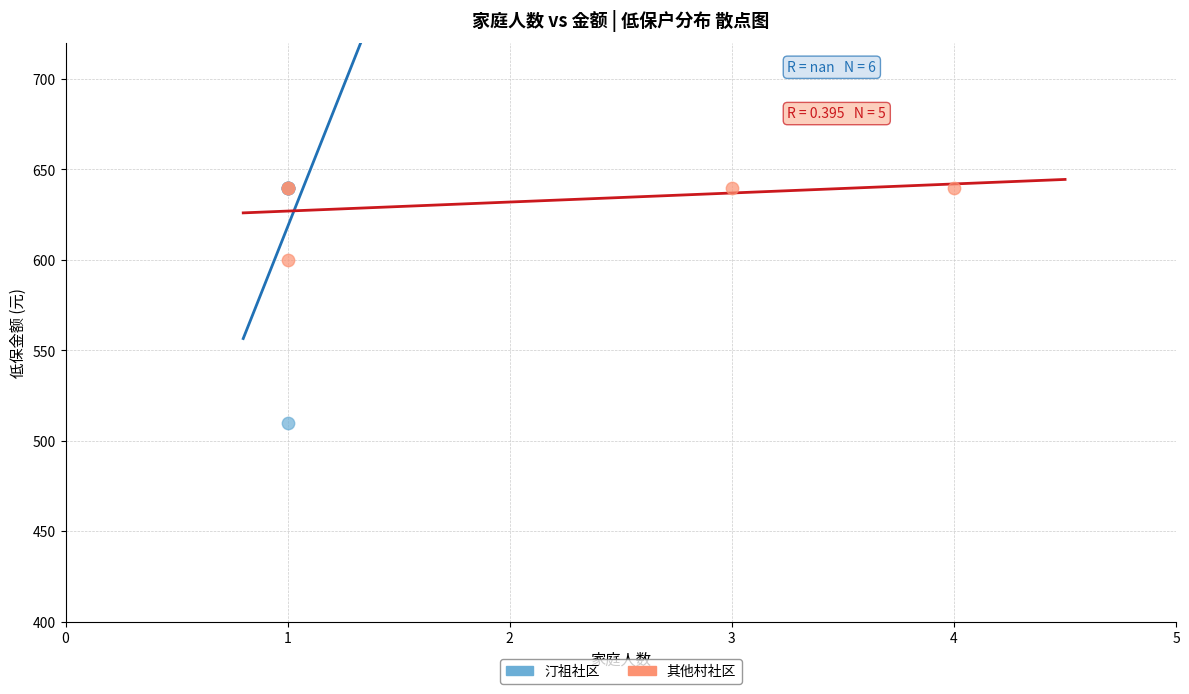

Which series has the widest spread of Y values?

汀祖社区